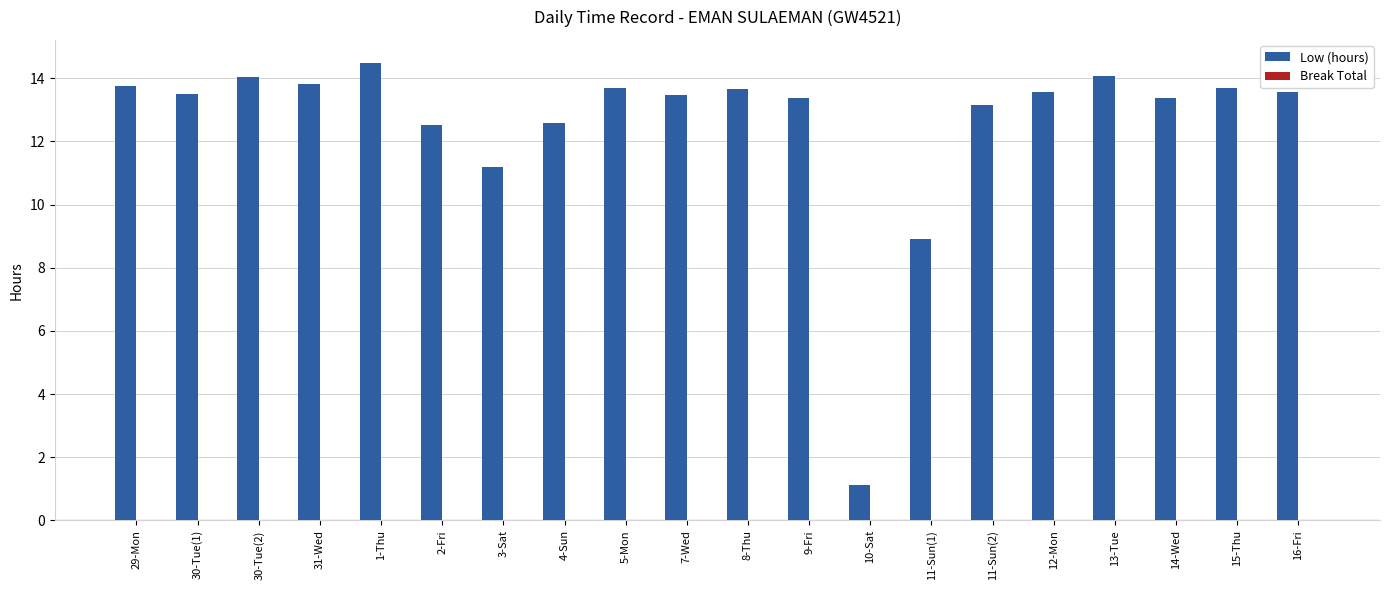

Is it true that the value at 15-Thu is 6.3?

False